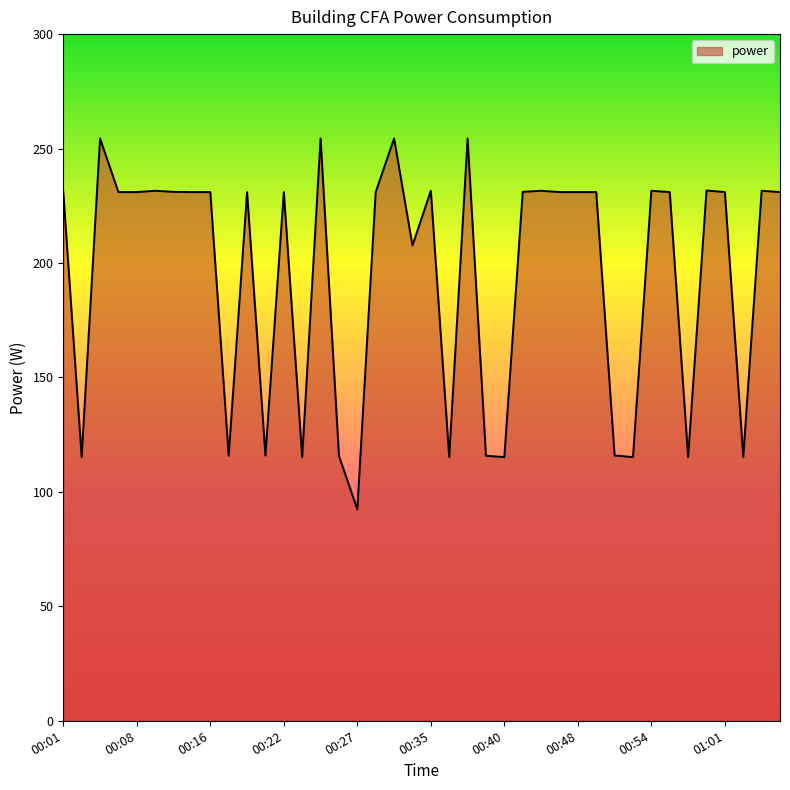

Does the chart have visible grid lines?

No